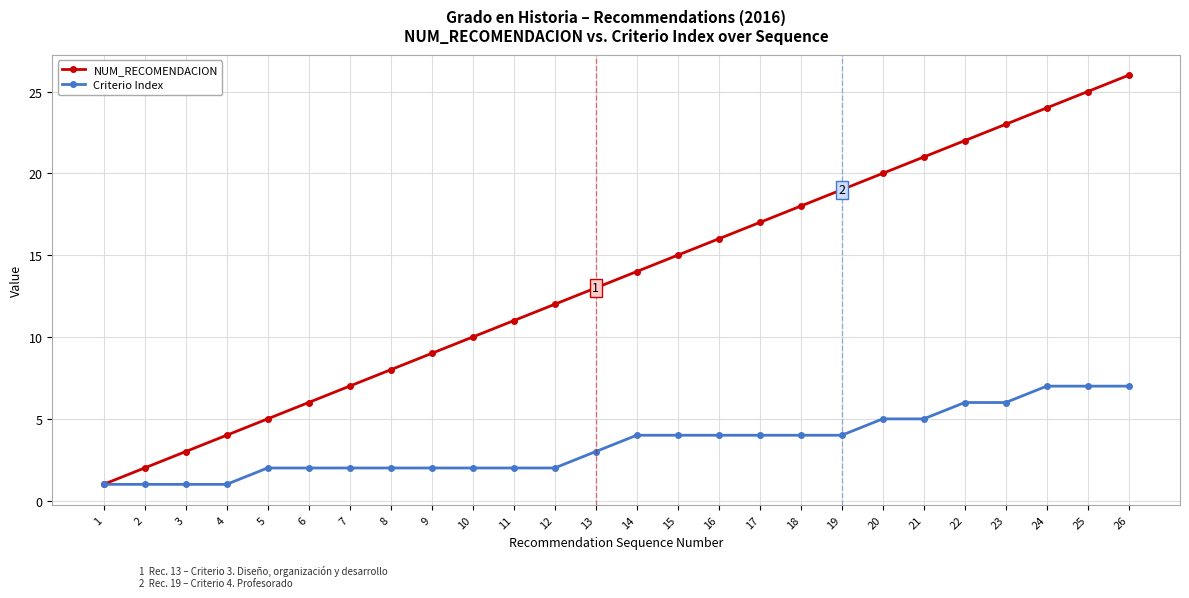

What is the greatest value displayed?

26